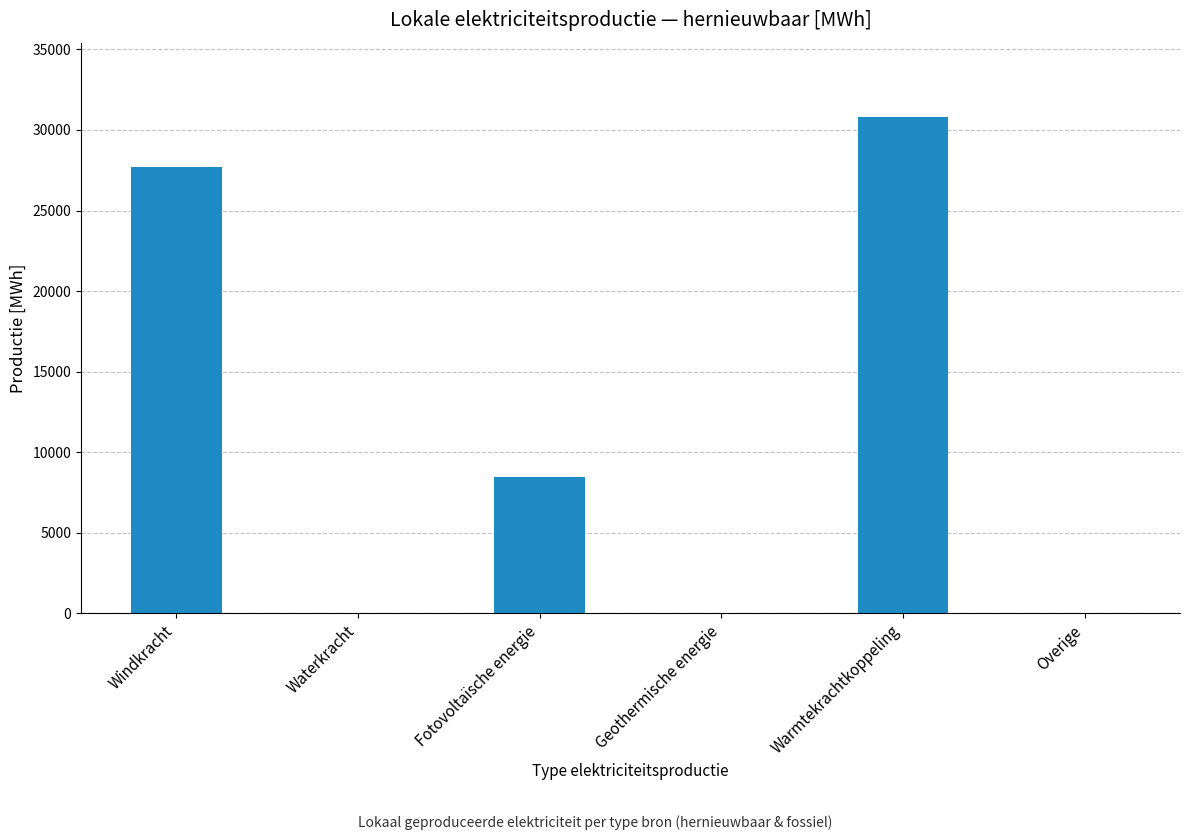

Are the bars horizontal?

No